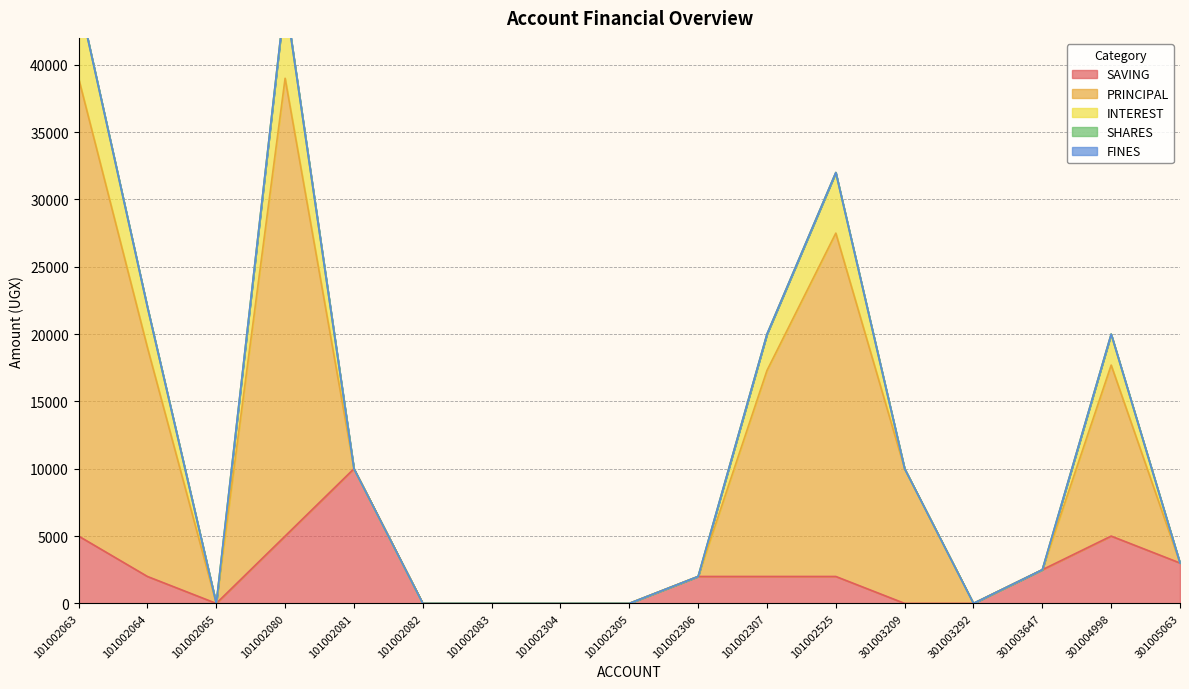

True or false: FINES and SHARES intersect in this chart.

False